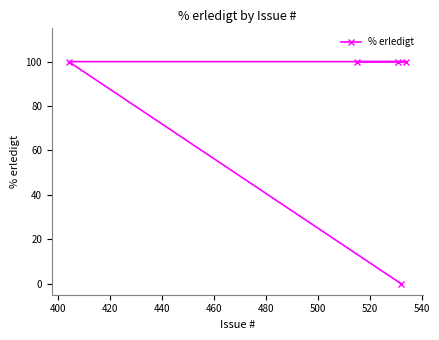

How many lines are shown in the chart?

1